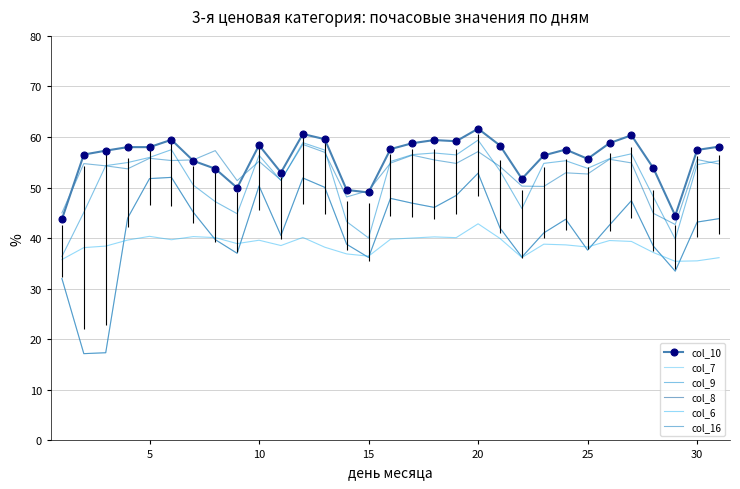

What are all the series names shown in the legend?

col_10, col_7, col_9, col_8, col_6, col_16